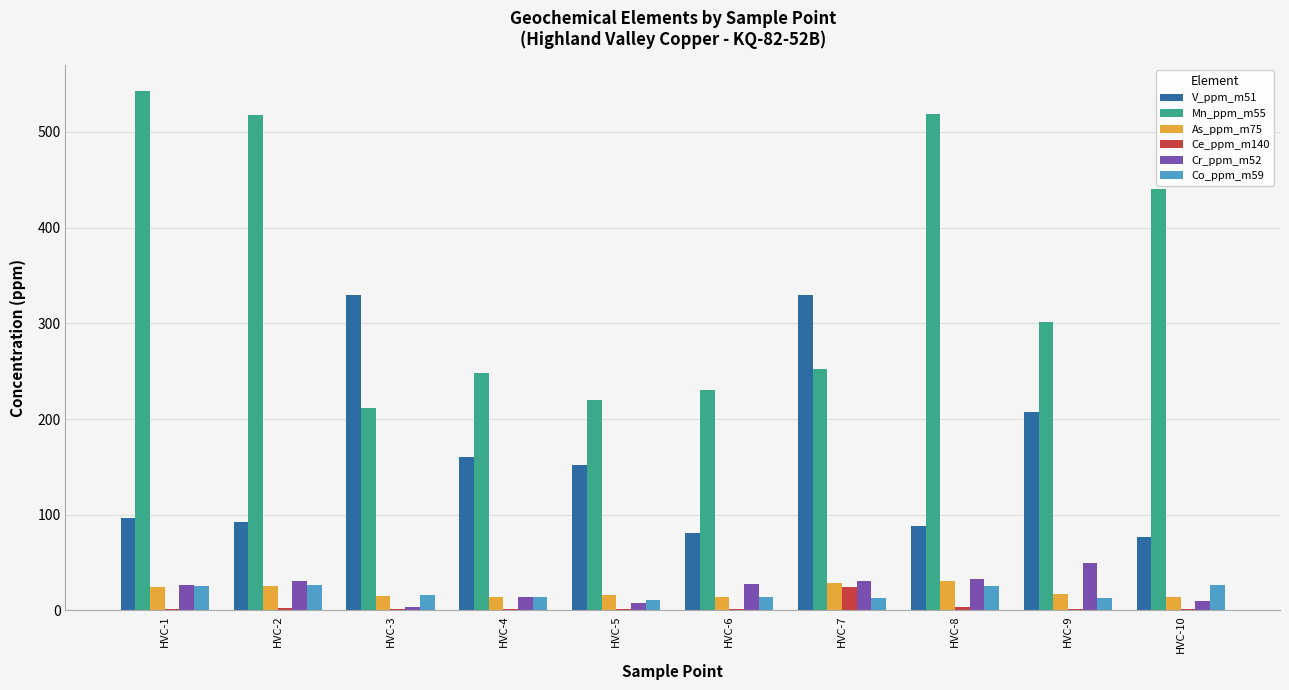

What is the sum of all Co_ppm_m59 values?

185.6